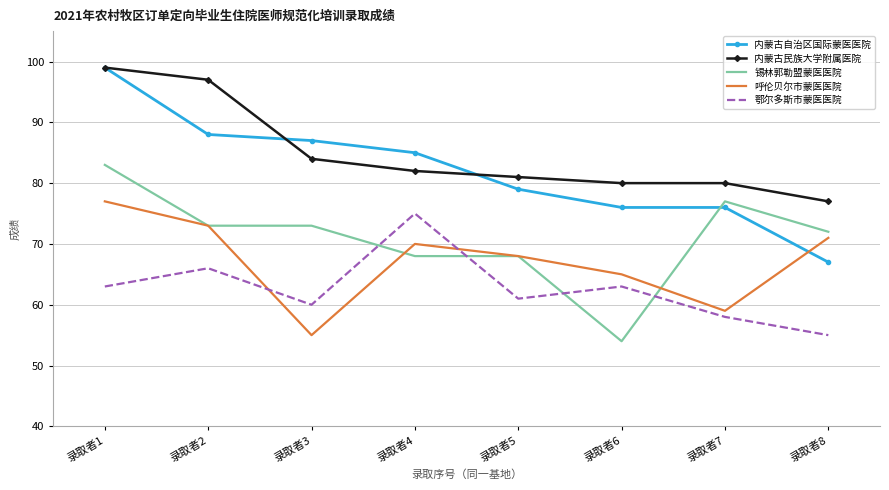

List the labels in order of 呼伦贝尔市蒙医医院 value, smallest first.

录取者3, 录取者7, 录取者6, 录取者5, 录取者4, 录取者8, 录取者2, 录取者1